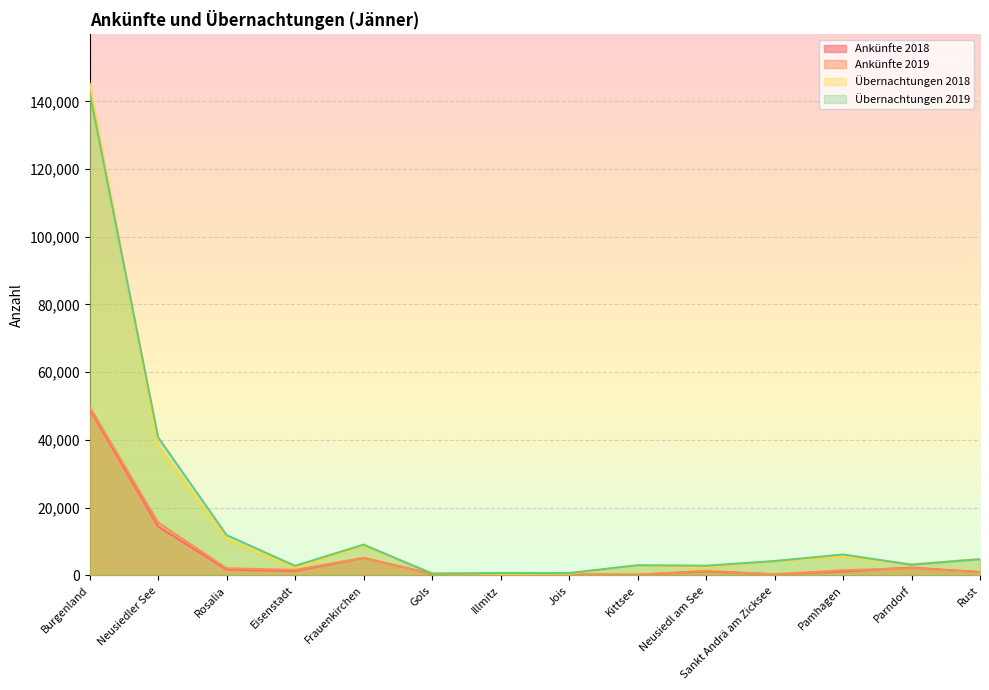

What is the value of the Ankünfte 2019 point at the 1st from the left?

49768